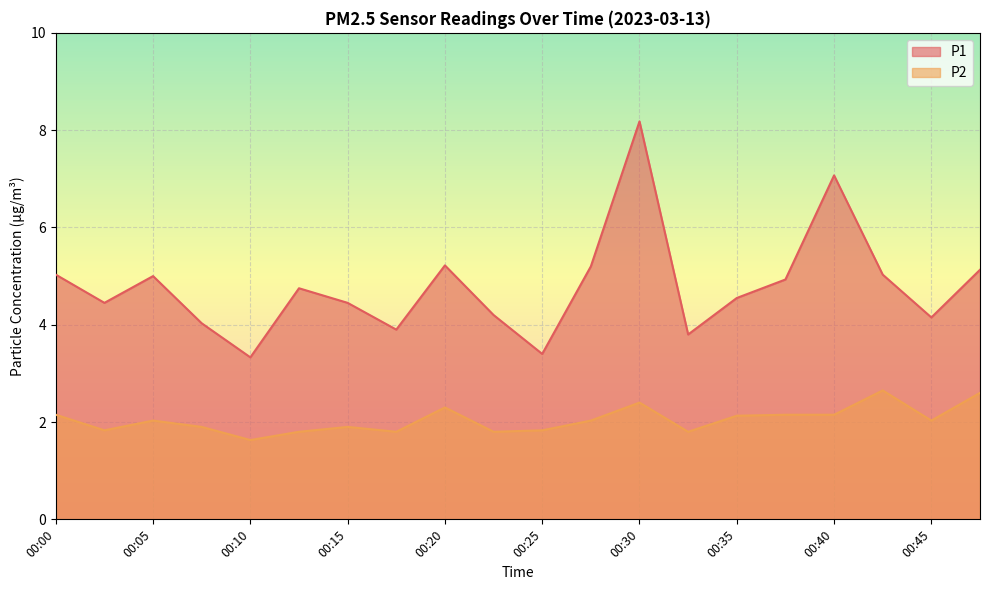

What is the value of the P2 point at the 16th from the left?

2.1